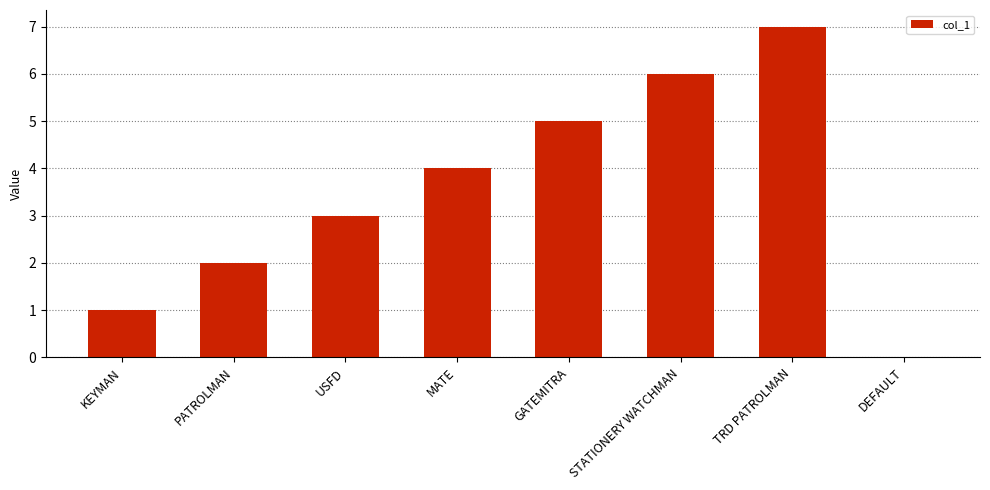

True or false: the data shows 1 at KEYMAN.

True